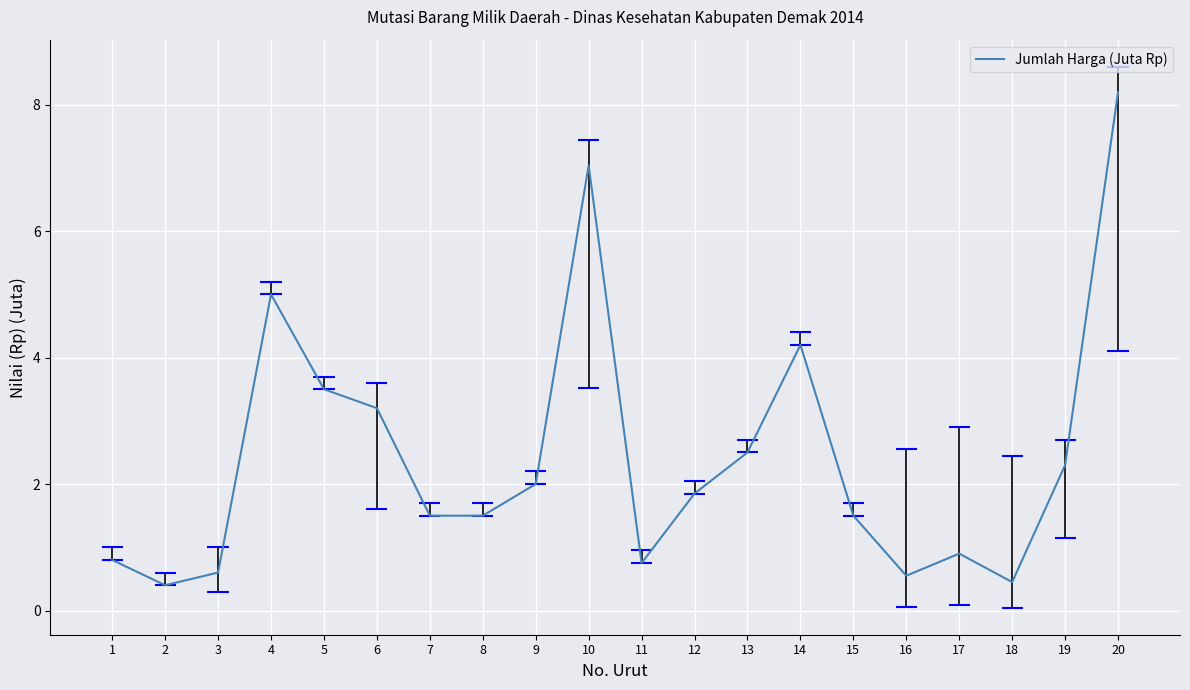

What is the average value?

2.4